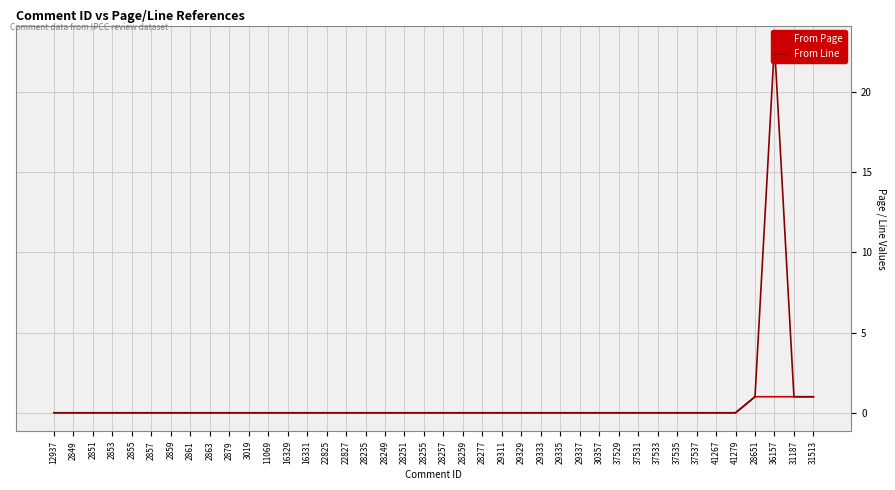

What is the difference between the maximum and minimum values in the From Page series?

1